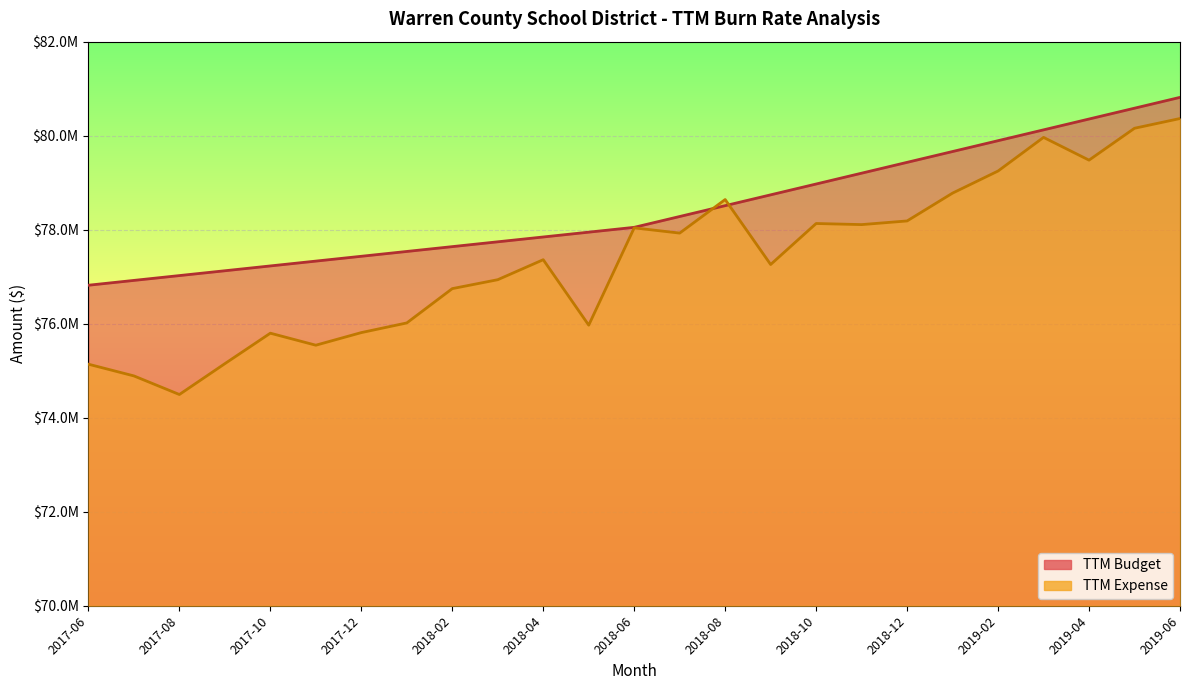

What is the value of the TTM Budget point at the 23rd from the left?

80354333.8